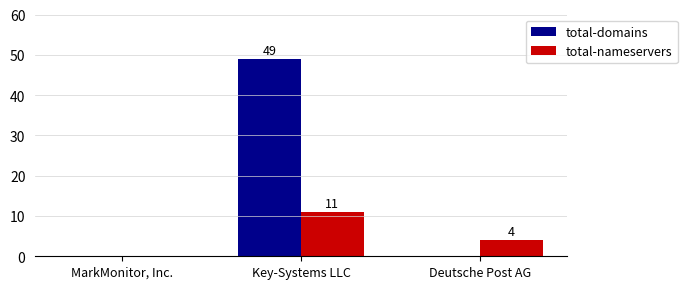

At which category does the chart reach its peak across all series?

Key-Systems LLC